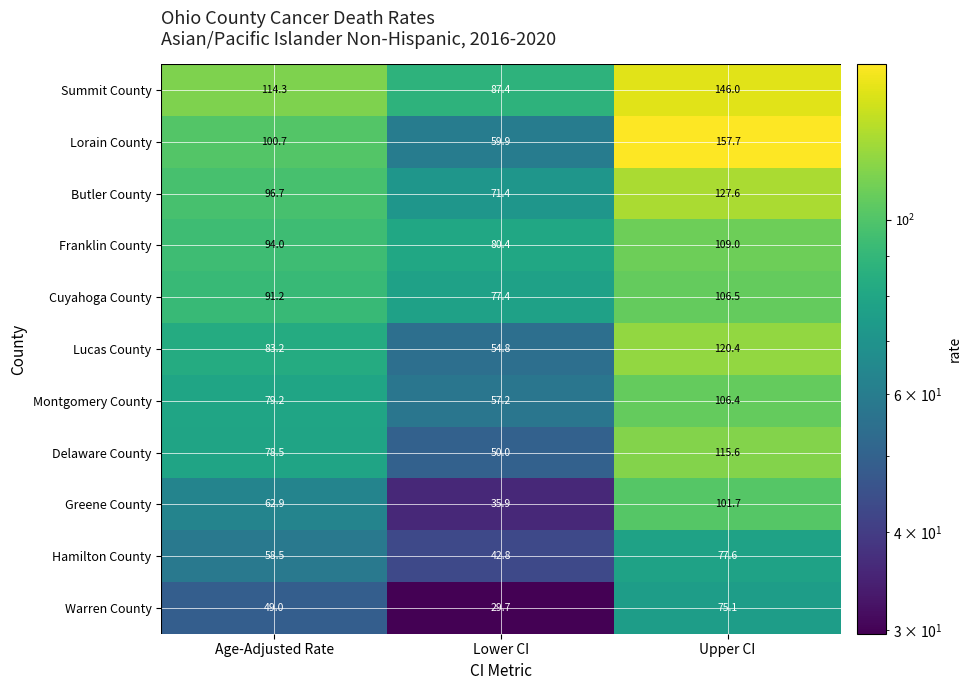

True or false: Summit County has a value of 149.7 at Age-Adjusted Rate.

False